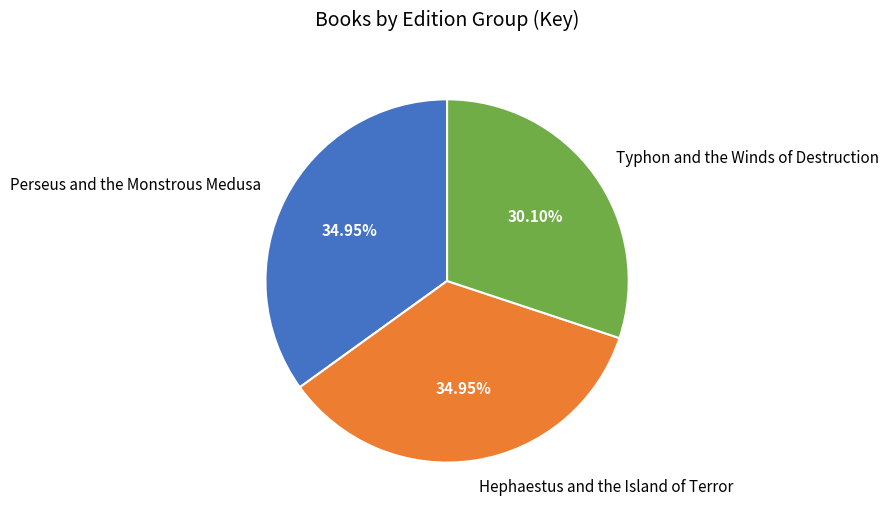

The Perseus and the Monstrous Medusa slice represents 26% of the pie. True or false?

False